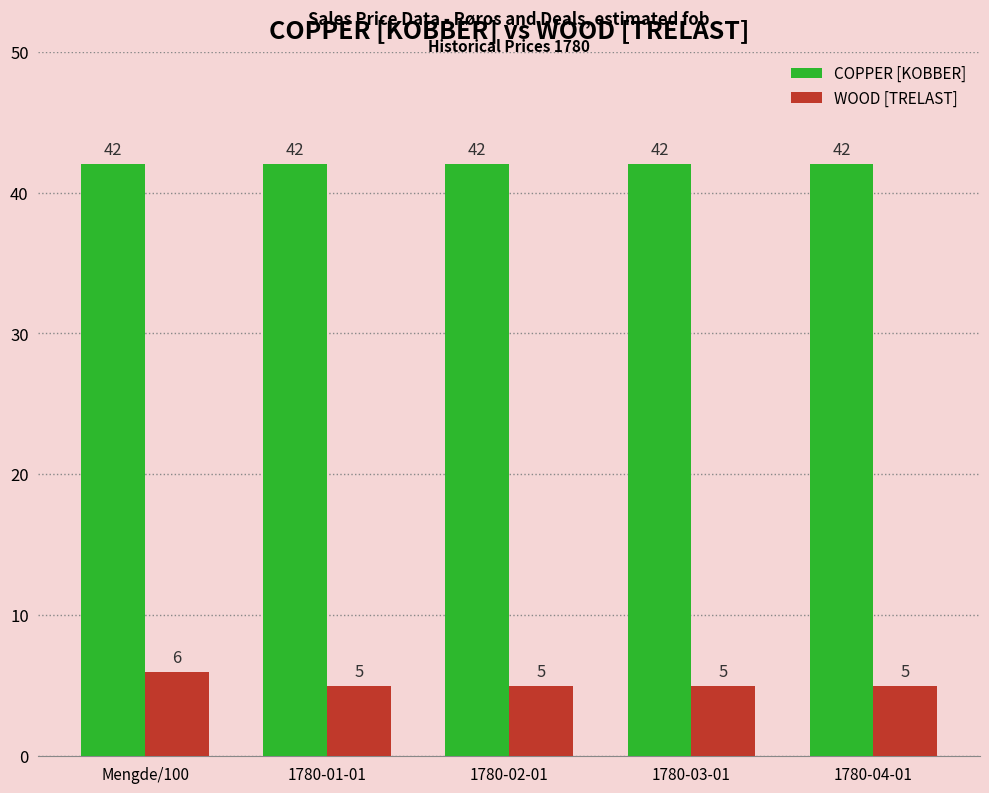

Reading left to right, transcribe all the data shown in this chart.

COPPER [KOBBER]: Mengde/100=42	1780-01-01=42	1780-02-01=42	1780-03-01=42	1780-04-01=42
WOOD [TRELAST]: Mengde/100=6	1780-01-01=5	1780-02-01=5	1780-03-01=5	1780-04-01=5